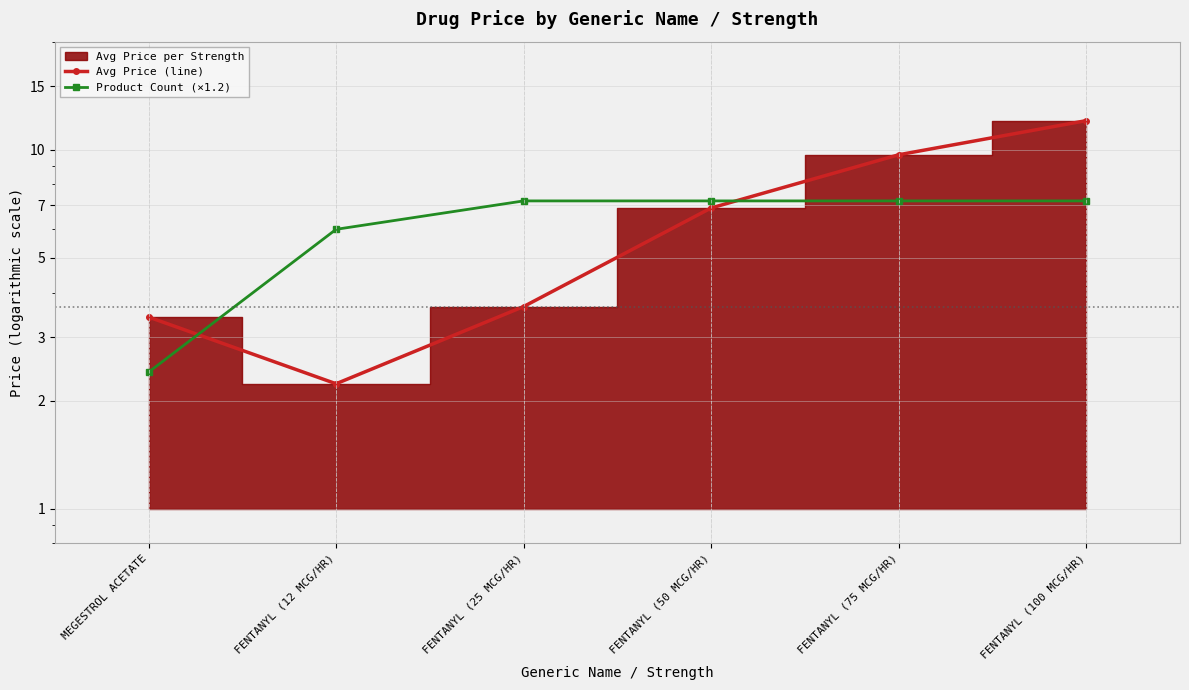

Between FENTANYL (25 MCG/HR) and FENTANYL (100 MCG/HR), which is larger?

FENTANYL (100 MCG/HR)